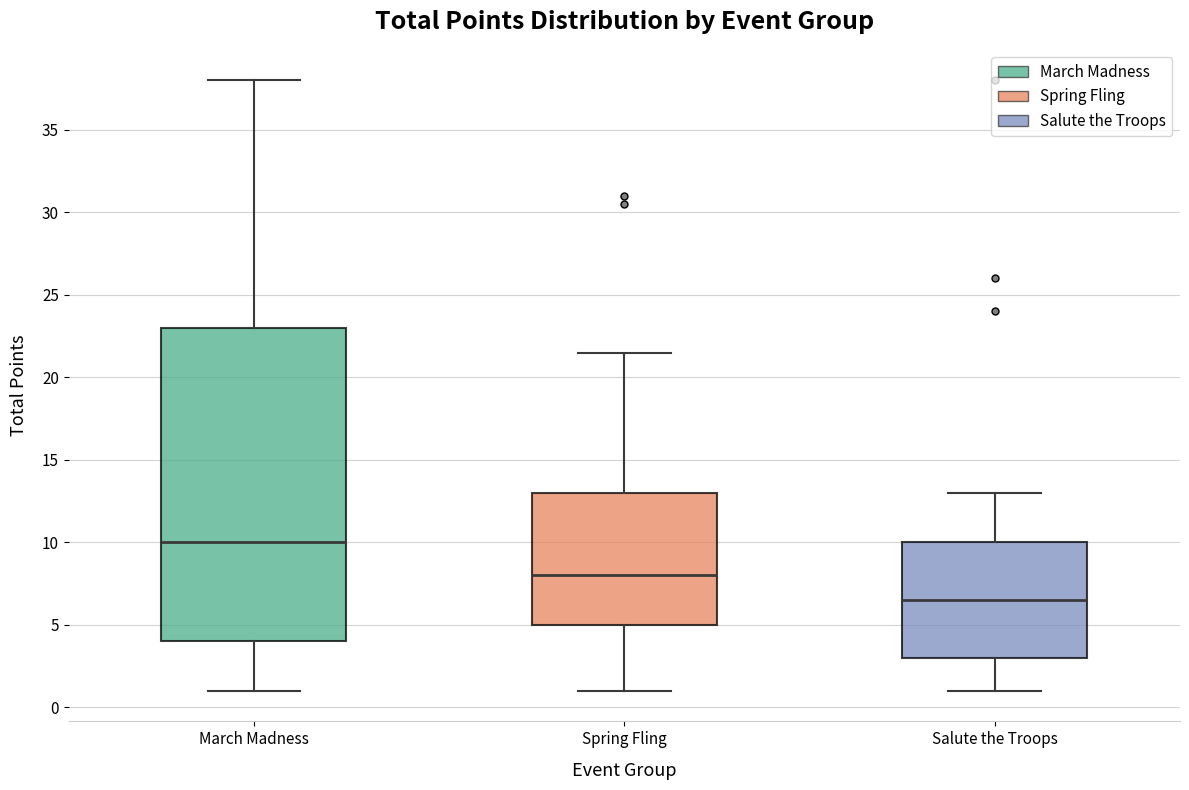

Which box has the highest median line?

March Madness